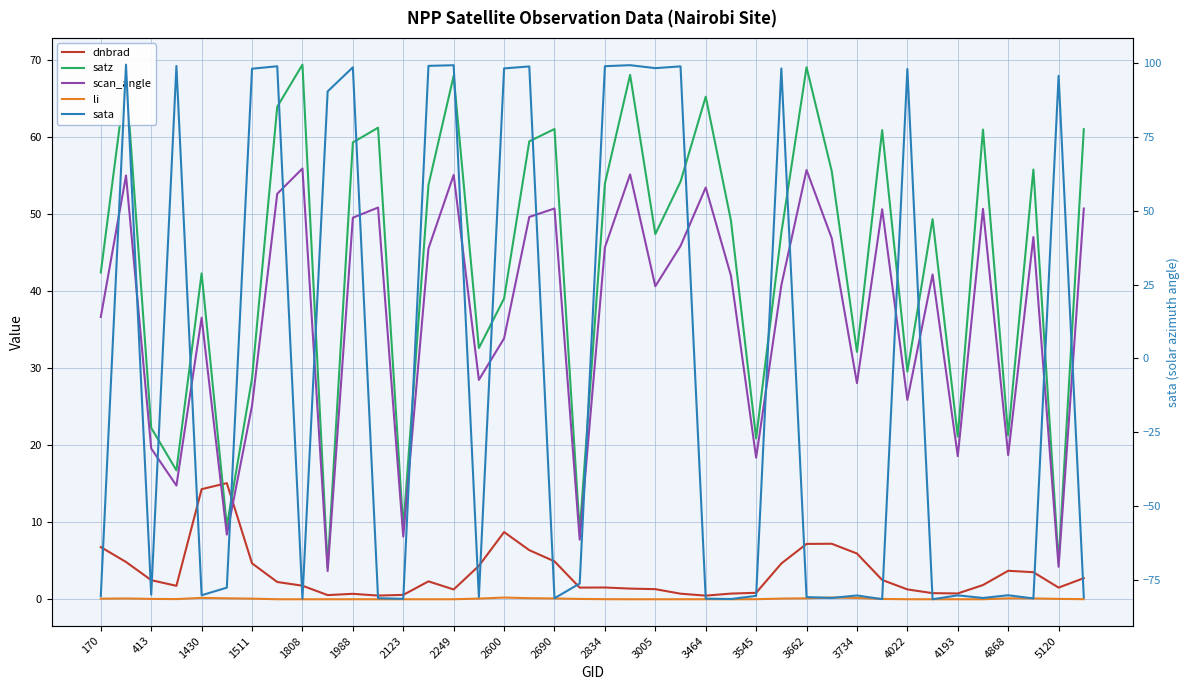

What is the value of the sata point at the 1st from the left?

-80.4